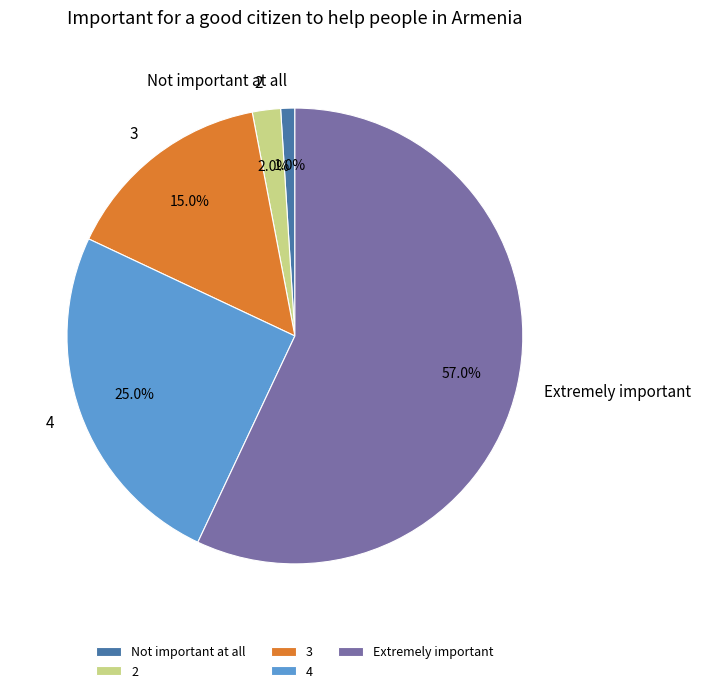

What is the majority slice?

Extremely important